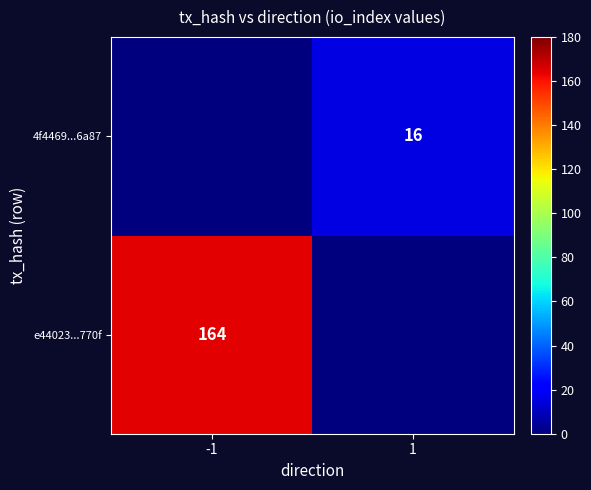

Is it true that e44023...770f equals 96 at -1?

False